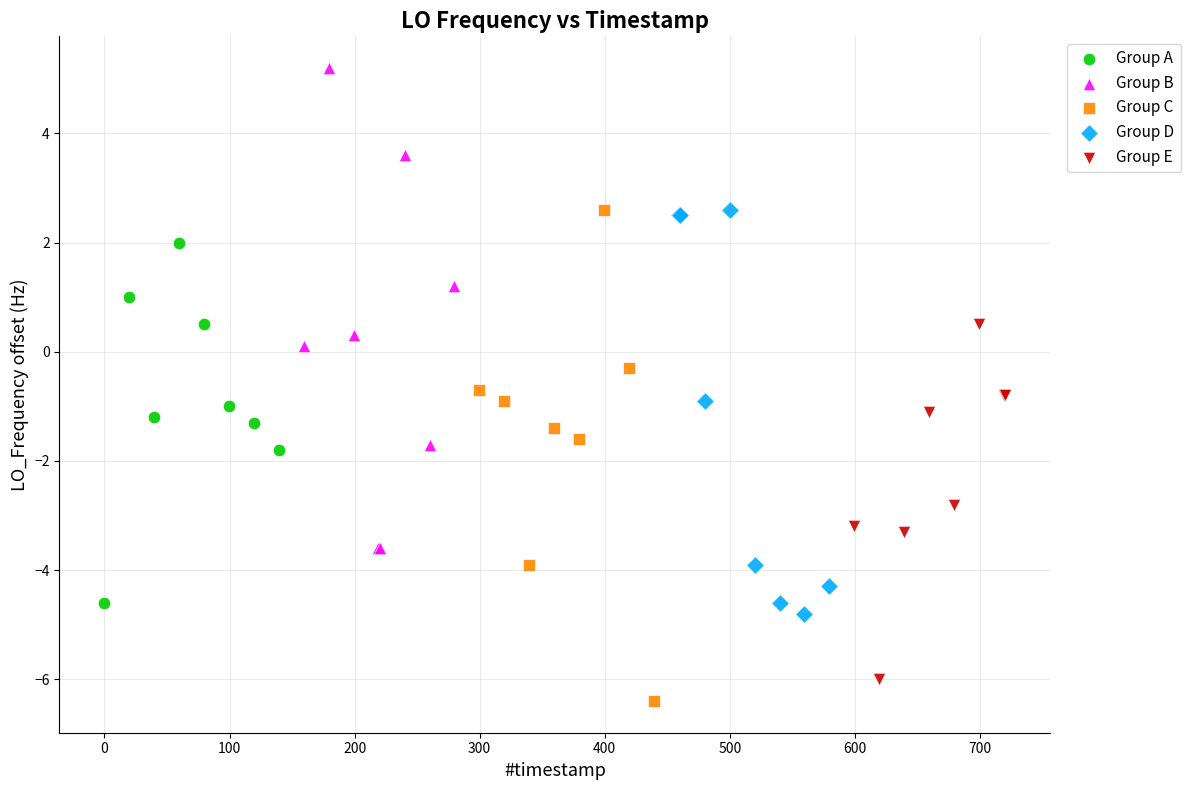

Which series reaches the maximum Y coordinate?

Group B